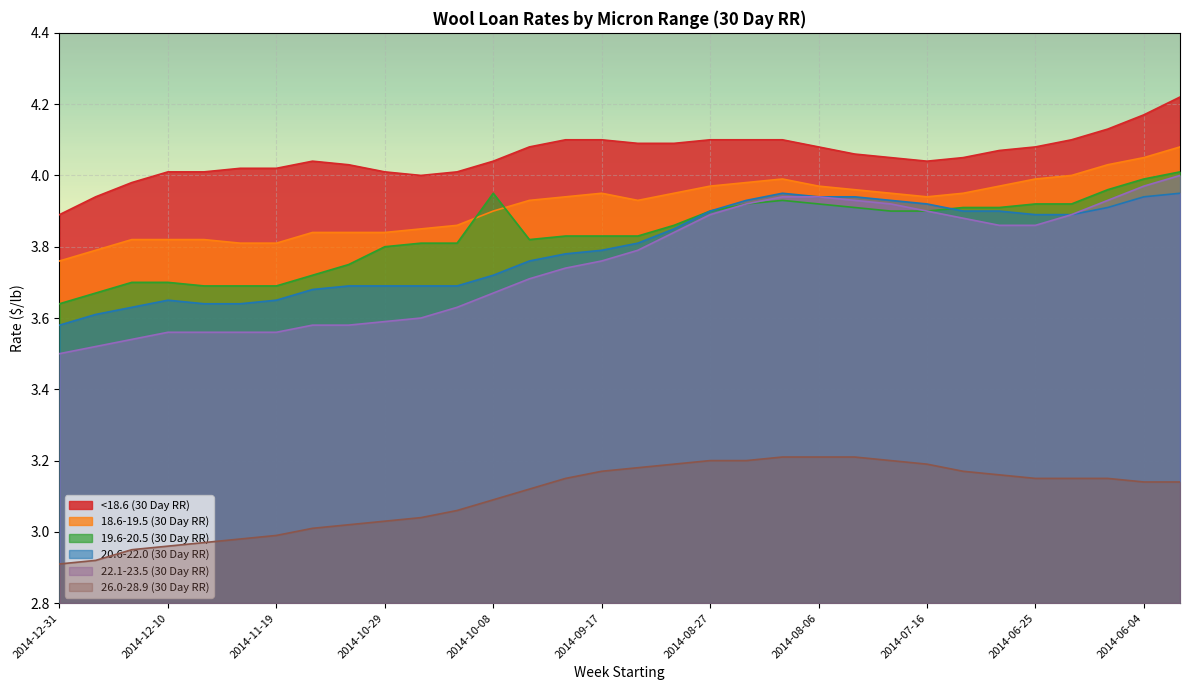

List the labels in order of 22.1-23.5 (30 Day RR) value, smallest first.

2014-12-31, 2014-12-24, 2014-12-17, 2014-12-10, 2014-12-03, 2014-11-26, 2014-11-19, 2014-11-12, 2014-11-05, 2014-10-29, 2014-10-22, 2014-10-15, 2014-10-08, 2014-10-01, 2014-09-24, 2014-09-17, 2014-09-10, 2014-09-03, 2014-07-02, 2014-06-25, 2014-07-09, 2014-08-27, 2014-06-18, 2014-07-16, 2014-08-20, 2014-07-23, 2014-07-30, 2014-06-11, 2014-08-13, 2014-08-06, 2014-06-04, 2014-05-28